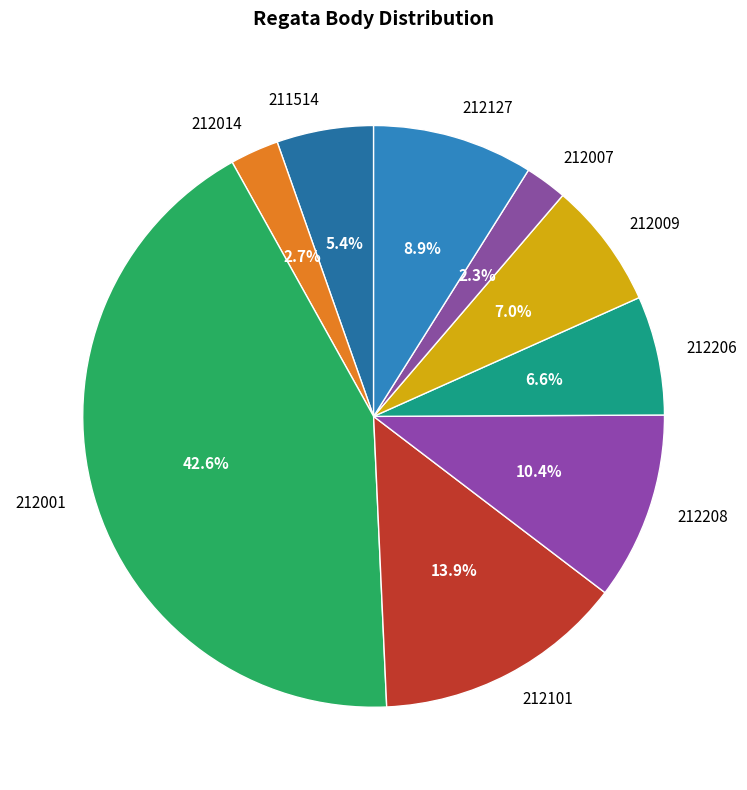

Between 212208 and 212007, which is larger?

212208